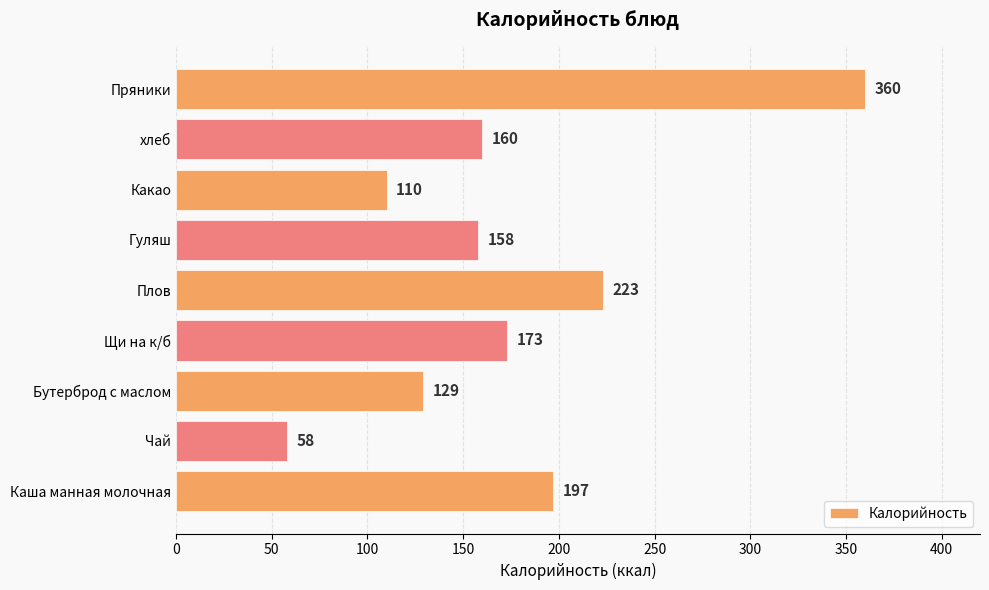

What is the average value?

174